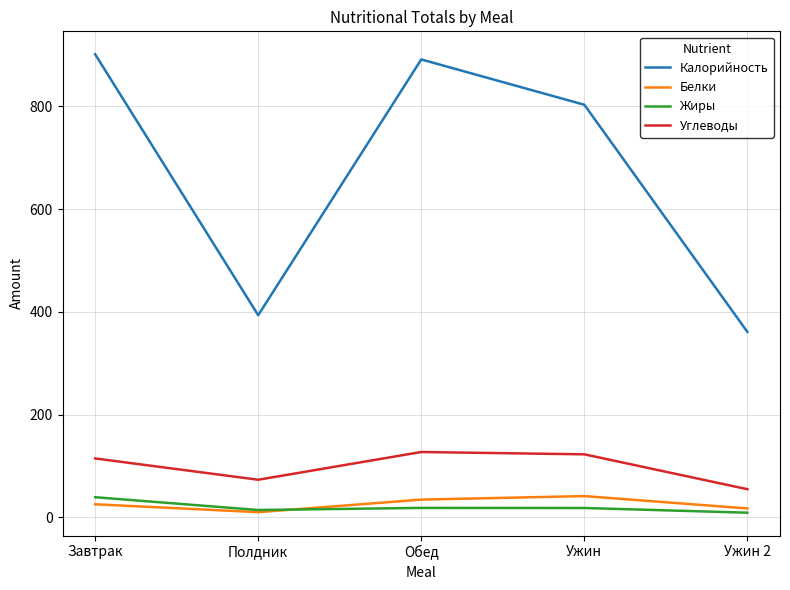

What is the greatest value displayed?

901.4